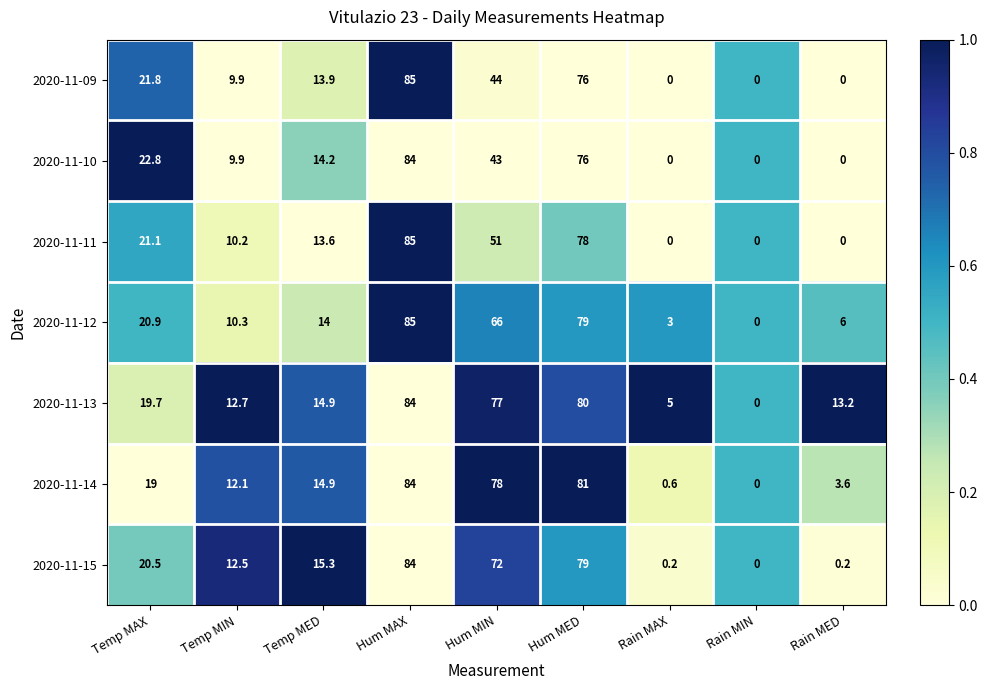

What is the maximum value shown in the chart?

85.0